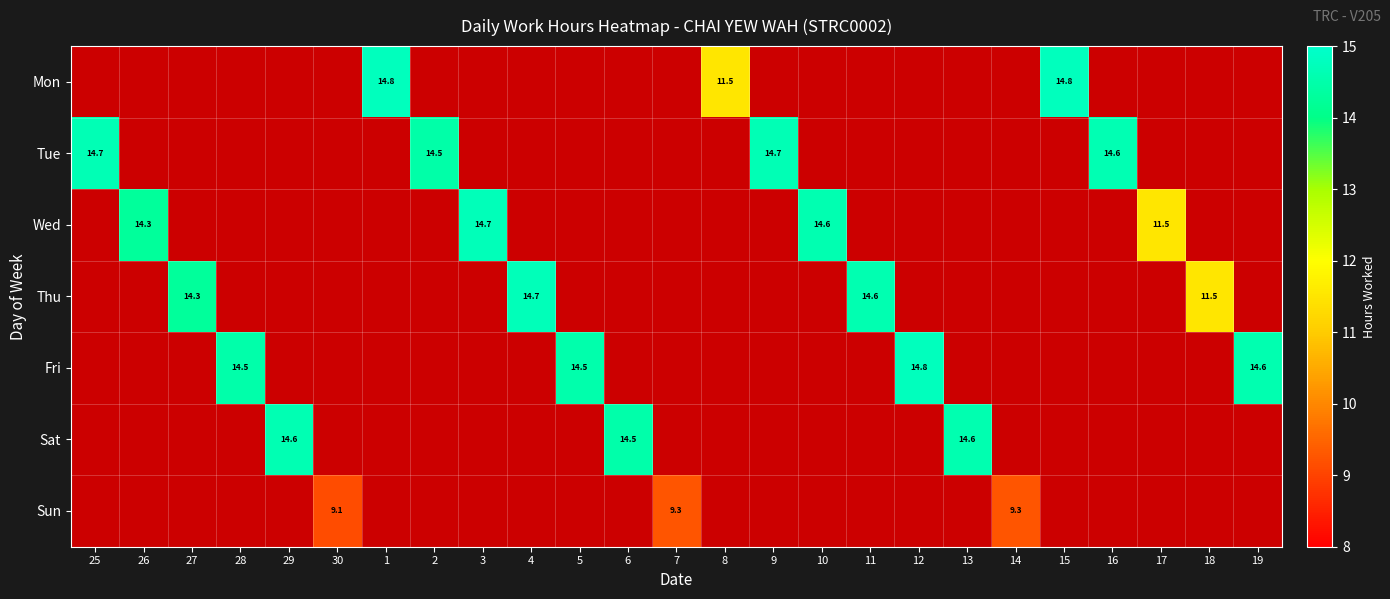

Count the number of data series in this chart.

7